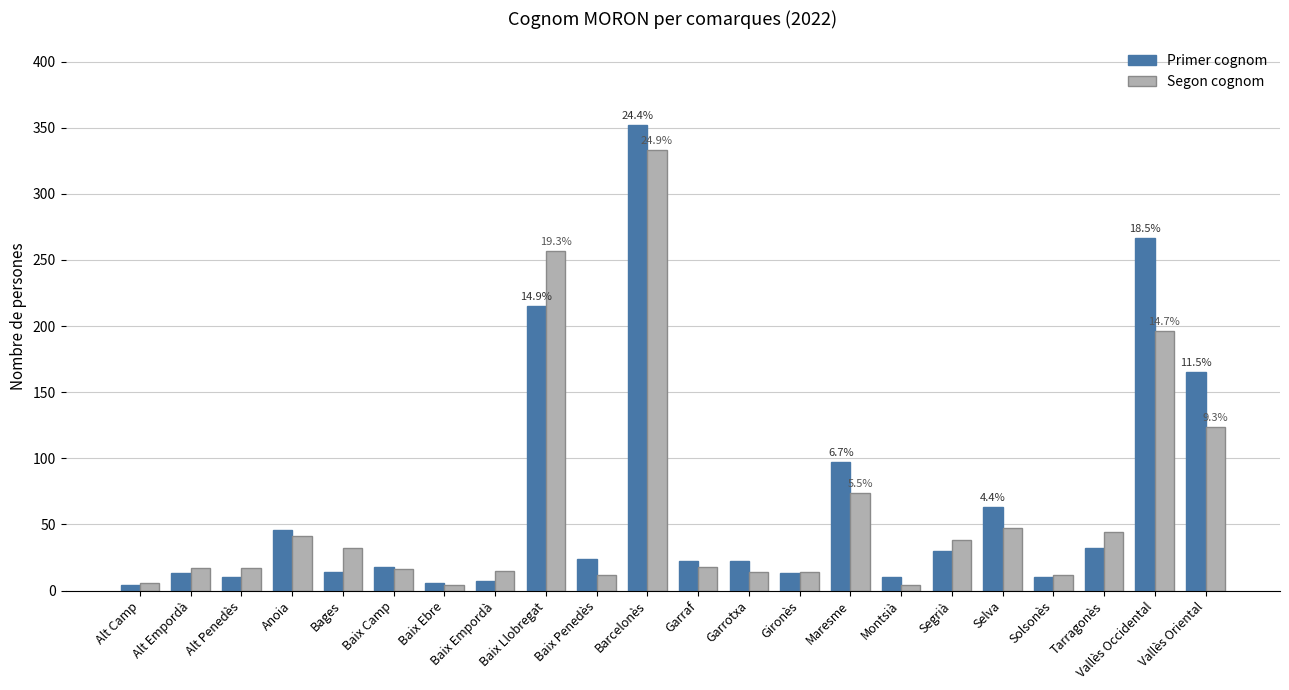

Which category has the highest value in the Segon cognom series?

Barcelonès